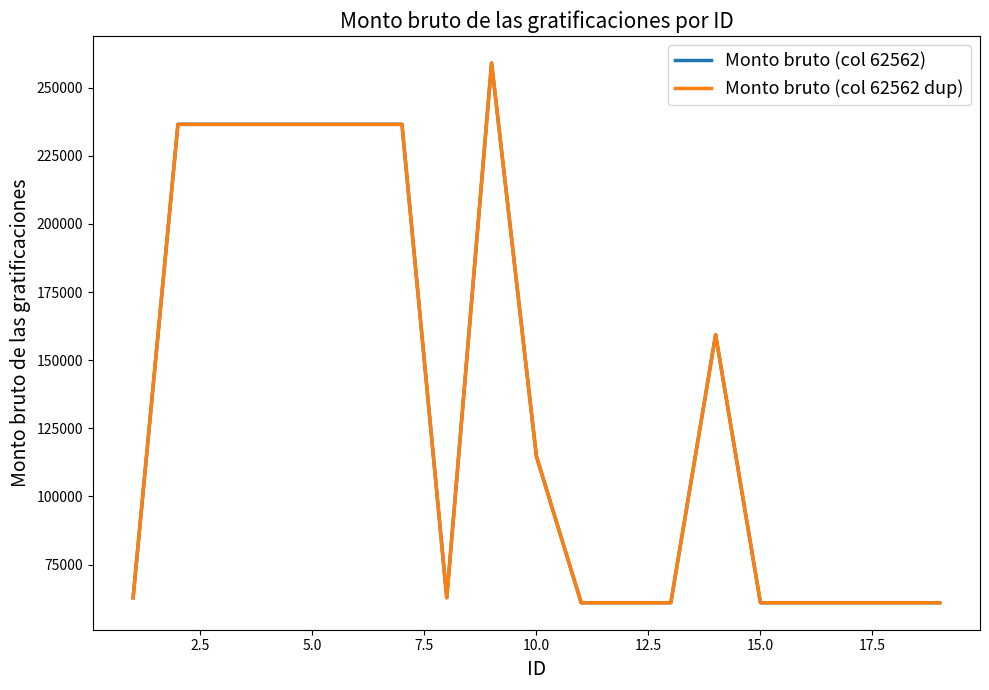

Reading left to right, transcribe all the data shown in this chart.

Monto bruto (col 62562): 62830.1	236539.2	236539.2	236539.2	236539.2	236539.2	236539.2	62830.1	259066.8	114729.8	60997.6	60997.6	60997.6	159347.6	60997.6	60997.6	60997.6	60997.6	60997.6
Monto bruto (col 62562 dup): 62830.1	236539.2	236539.2	236539.2	236539.2	236539.2	236539.2	62830.1	259066.8	114729.8	60997.6	60997.6	60997.6	159347.6	60997.6	60997.6	60997.6	60997.6	60997.6